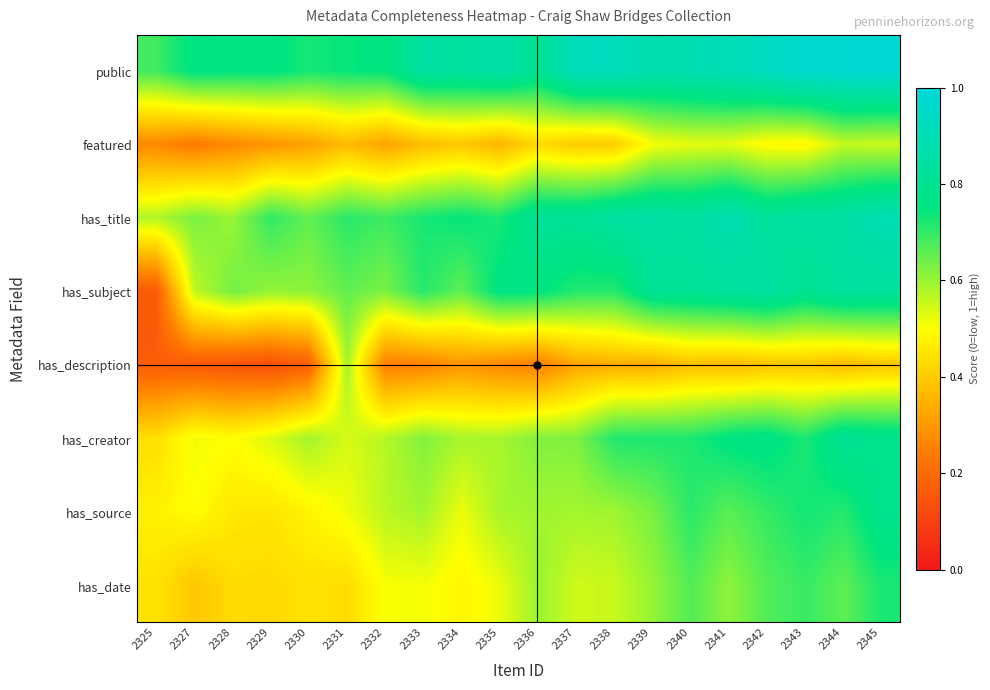

Reading left to right, what are all the values shown in this chart?

public: 2325=0.7	2327=0.8	2328=0.8	2329=0.8	2330=0.7	2331=0.7	2332=0.8	2333=0.8	2334=0.8	2335=0.9	2336=0.8	2337=0.9	2338=0.9	2339=0.9	2340=0.9	2341=0.9	2342=0.9	2343=1.0	2344=1.0	2345=1.0
featured: 2325=0.3	2327=0.2	2328=0.3	2329=0.3	2330=0.3	2331=0.4	2332=0.3	2333=0.4	2334=0.4	2335=0.4	2336=0.4	2337=0.4	2338=0.4	2339=0.5	2340=0.5	2341=0.5	2342=0.5	2343=0.5	2344=0.6	2345=0.6
has_title: 2325=0.6	2327=0.6	2328=0.6	2329=0.7	2330=0.7	2331=0.7	2332=0.7	2333=0.7	2334=0.7	2335=0.7	2336=0.8	2337=0.8	2338=0.8	2339=0.9	2340=0.8	2341=0.9	2342=0.8	2343=0.9	2344=0.9	2345=0.9
has_subject: 2325=0.2	2327=0.6	2328=0.6	2329=0.6	2330=0.6	2331=0.7	2332=0.6	2333=0.7	2334=0.7	2335=0.8	2336=0.8	2337=0.7	2338=0.7	2339=0.8	2340=0.8	2341=0.8	2342=0.9	2343=0.8	2344=0.8	2345=0.8
has_description: 2325=0.2	2327=0.2	2328=0.1	2329=0.1	2330=0.2	2331=0.6	2332=0.2	2333=0.3	2334=0.3	2335=0.3	2336=0.2	2337=0.3	2338=0.3	2339=0.3	2340=0.4	2341=0.4	2342=0.4	2343=0.4	2344=0.4	2345=0.4
has_creator: 2325=0.4	2327=0.5	2328=0.5	2329=0.5	2330=0.6	2331=0.5	2332=0.6	2333=0.6	2334=0.6	2335=0.6	2336=0.6	2337=0.6	2338=0.7	2339=0.7	2340=0.7	2341=0.8	2342=0.8	2343=0.7	2344=0.8	2345=0.8
has_source: 2325=0.5	2327=0.5	2328=0.5	2329=0.5	2330=0.5	2331=0.5	2332=0.6	2333=0.6	2334=0.5	2335=0.6	2336=0.6	2337=0.6	2338=0.6	2339=0.6	2340=0.7	2341=0.7	2342=0.7	2343=0.7	2344=0.7	2345=0.8
has_date: 2325=0.4	2327=0.4	2328=0.4	2329=0.4	2330=0.4	2331=0.4	2332=0.5	2333=0.5	2334=0.5	2335=0.5	2336=0.6	2337=0.5	2338=0.6	2339=0.6	2340=0.7	2341=0.6	2342=0.7	2343=0.7	2344=0.7	2345=0.7